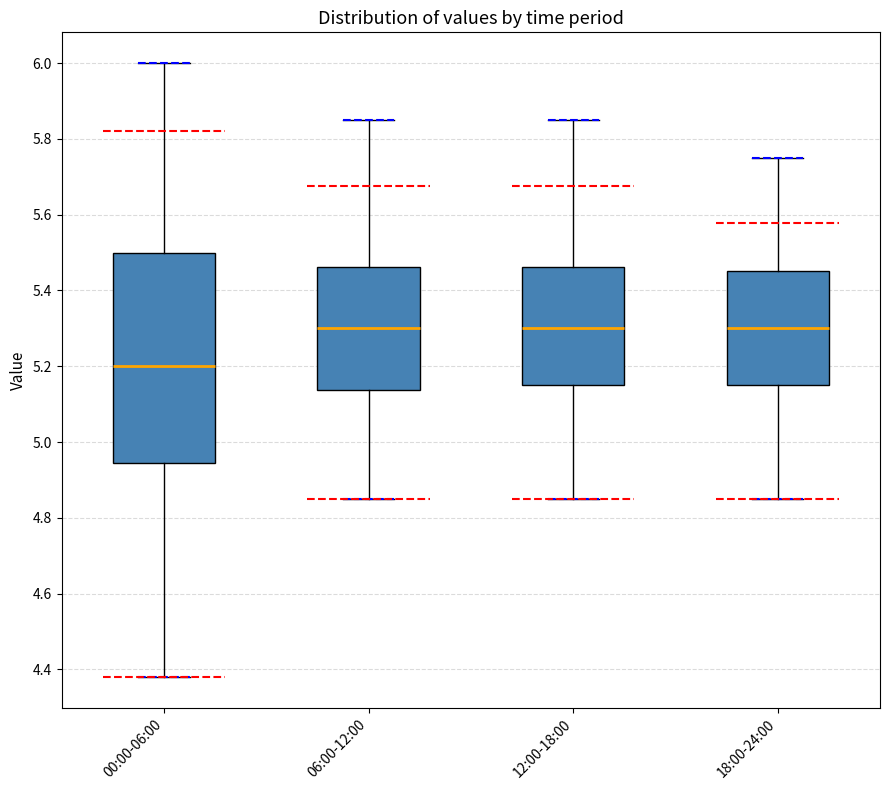

Reading left to right, read every box against the y-axis: the position of its median line, the range the box covers, and the ends of its whiskers. The values are not printed on the chart, so give them approximately, as read against the axis.

00:00-06:00: median 5.20, box 4.94 to 5.50, whiskers 4.38 to 6.00
06:00-12:00: median 5.30, box 5.14 to 5.46, whiskers 4.86 to 5.86
12:00-18:00: median 5.30, box 5.16 to 5.46, whiskers 4.86 to 5.86
18:00-24:00: median 5.30, box 5.16 to 5.46, whiskers 4.86 to 5.76